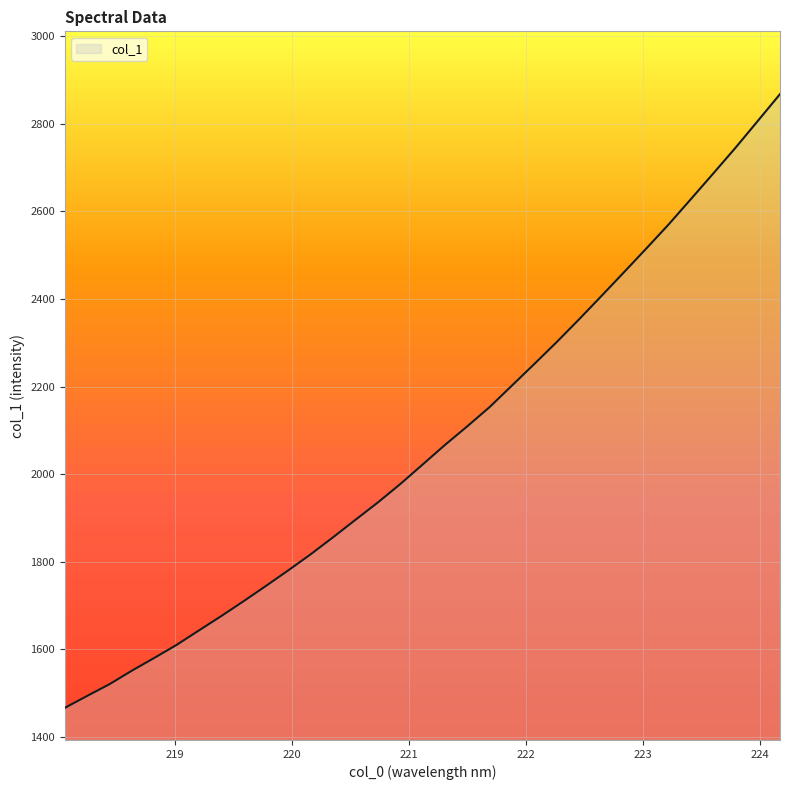

What is the average value?

2072.9